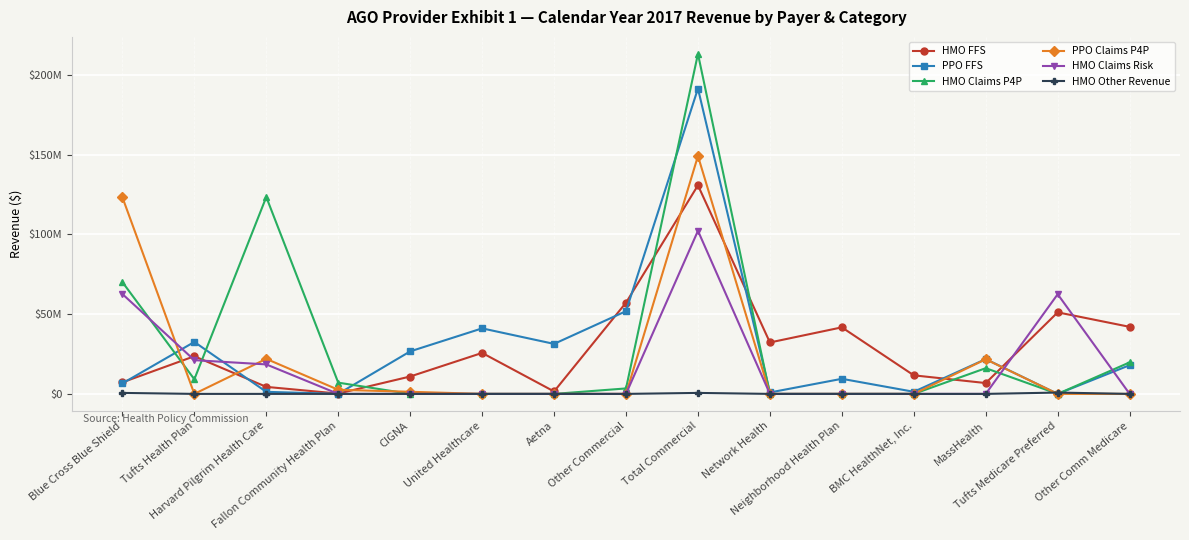

Between which two adjacent categories do PPO Claims P4P and HMO FFS first intersect?

Blue Cross Blue Shield and Tufts Health Plan